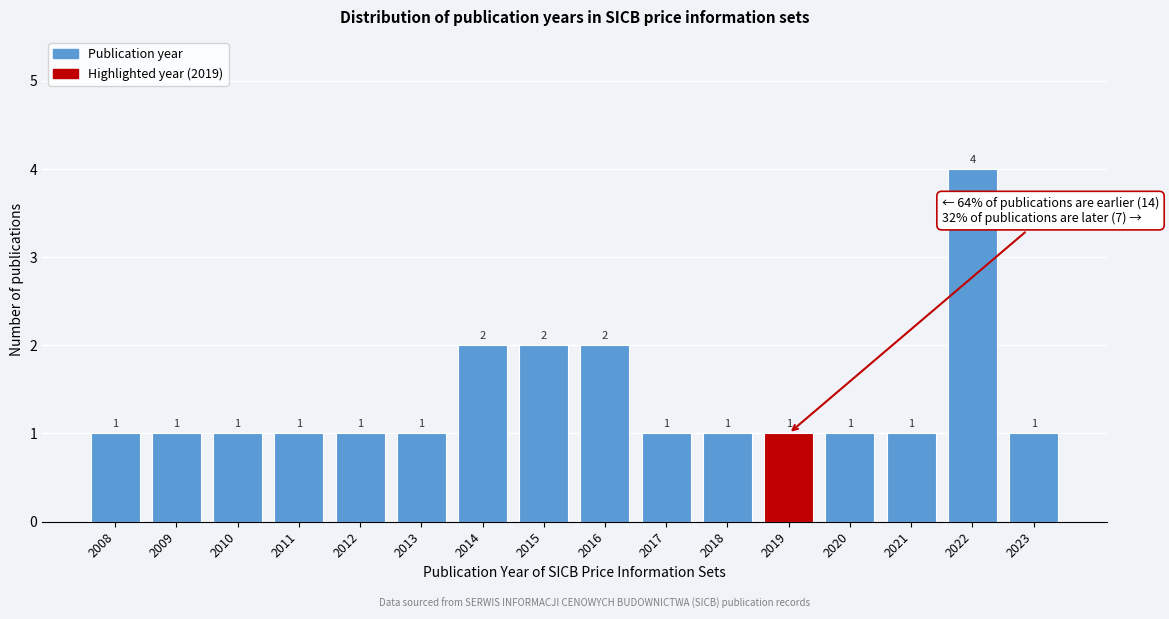

Reading left to right, list all the values displayed in this chart.

2008=1	2009=1	2010=1	2011=1	2012=1	2013=1	2014=2	2015=2	2016=2	2017=1	2018=1	2019=1	2020=1	2021=1	2022=4	2023=1